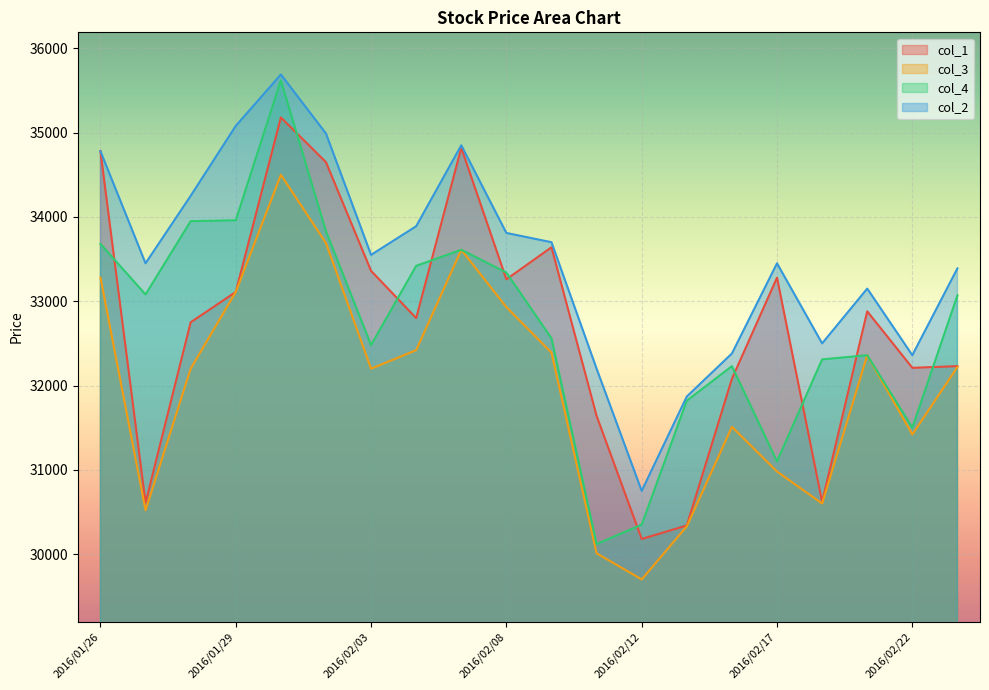

What is the label of the 14th point from the left?

2016/02/15